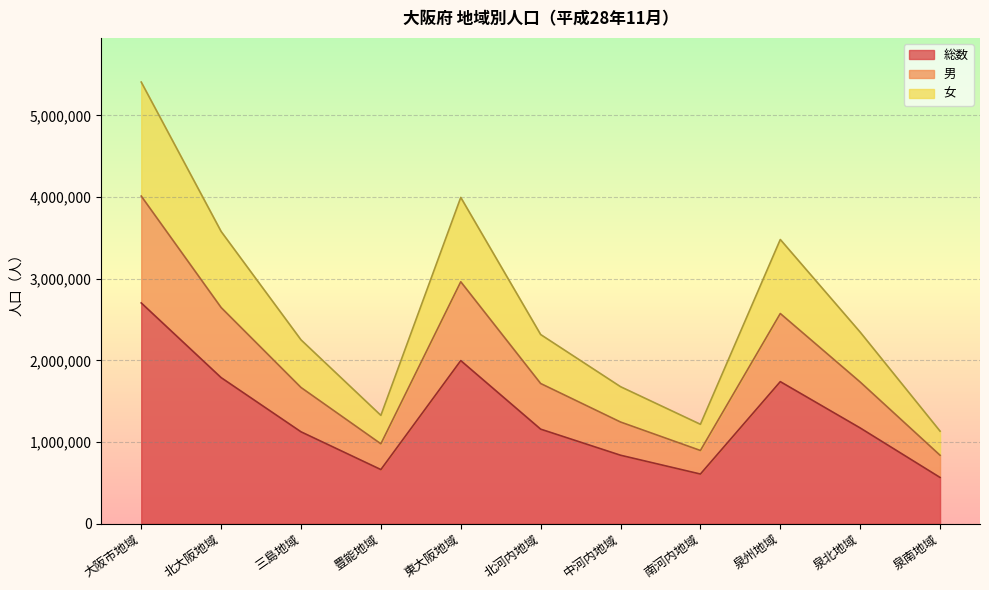

Reading right to left, list all the values displayed in this chart.

総数: 566933	1172966	1739899	608861	839085	1158327	1997412	663463	1125787	1789250	2703488
男: 838556	1735158	2573714	897090	1245465	1717056	2962521	978832	1668410	2647242	4011342
女: 1133866	2345932	3479798	1217722	1678170	2316654	3994824	1326926	2251574	3578500	5406976